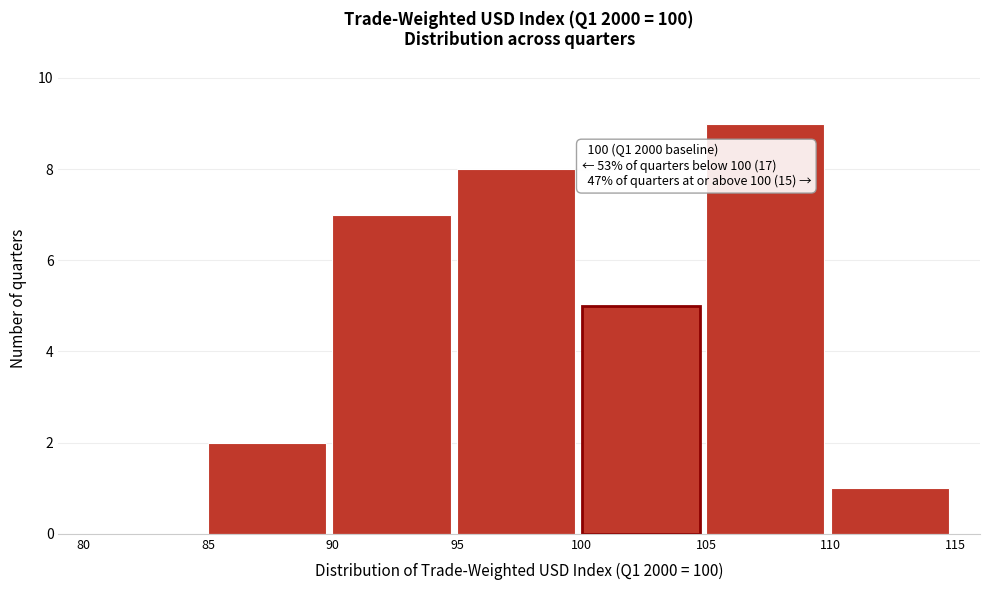

Which range on the x-axis has the tallest bar?

105 to 110